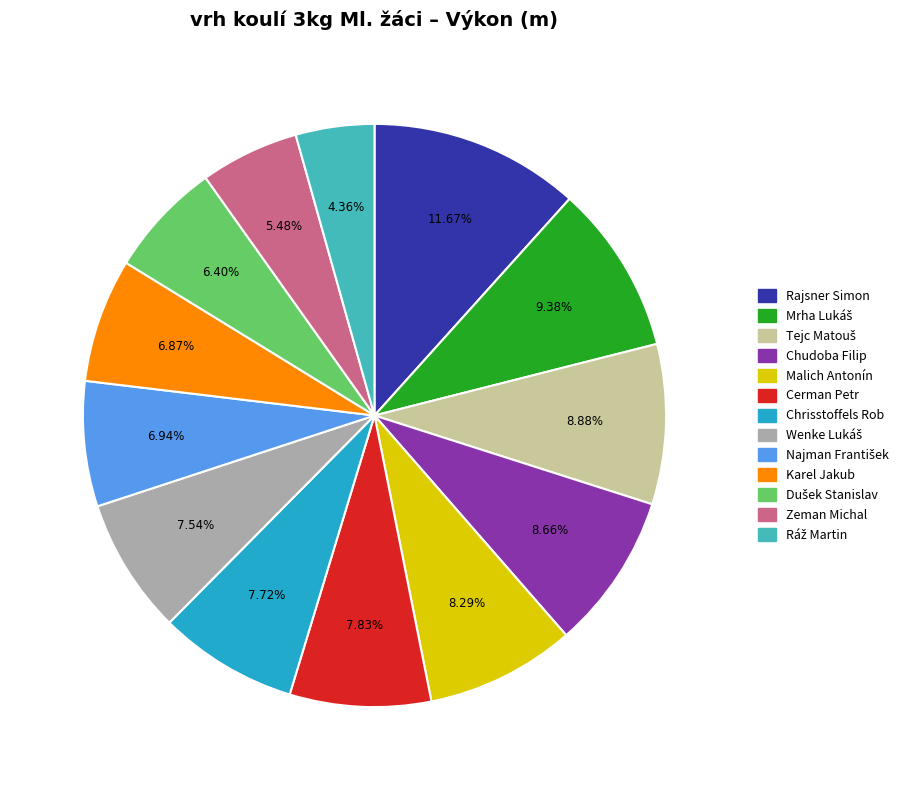

Is there any slice that represents more than half of the pie?

No